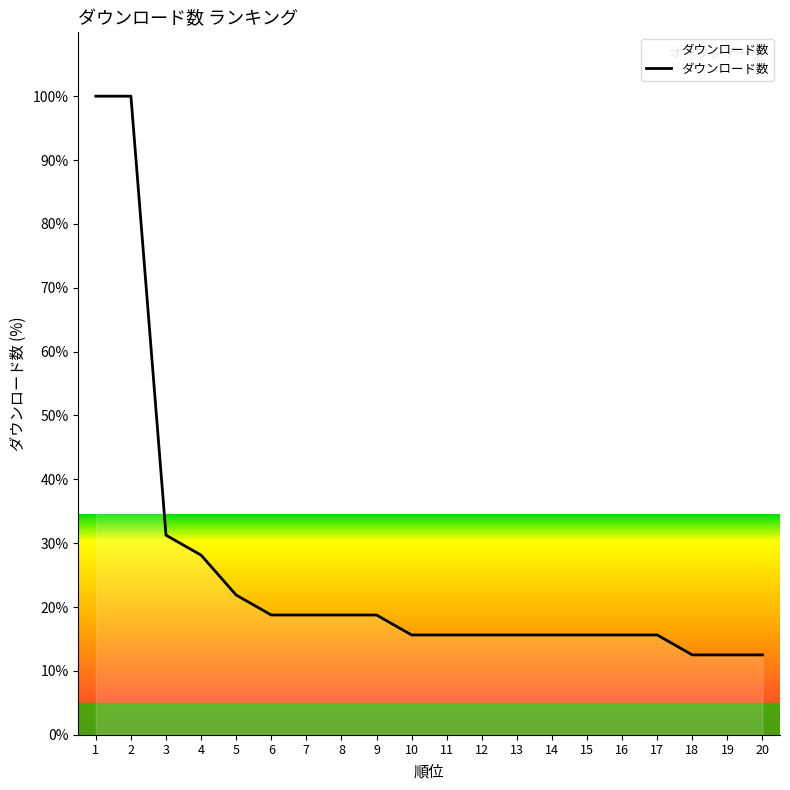

Is it true that the value at 12 is 15.6?

True